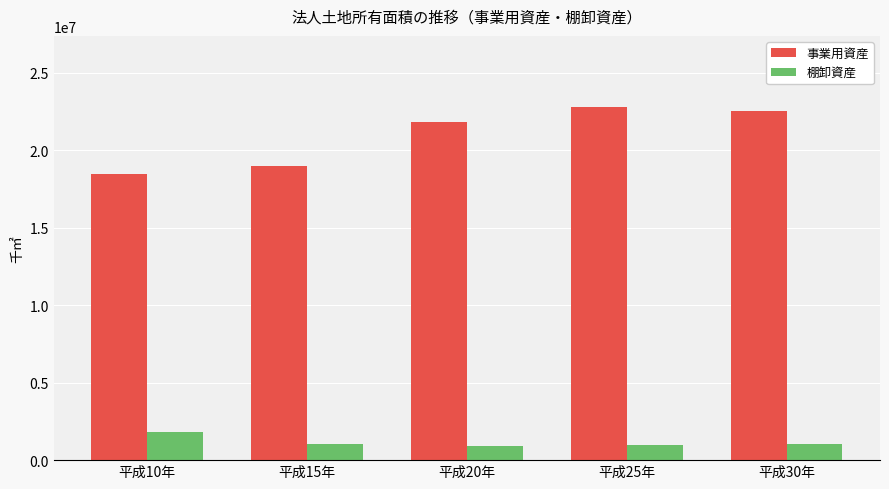

What is the difference between the maximum and minimum values in the 棚卸資産 series?

879556